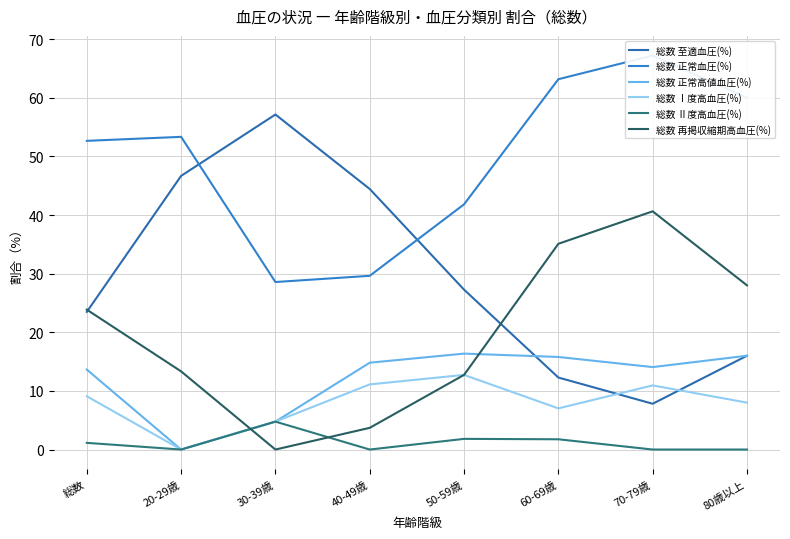

How many times do 総数 至適血圧(%) and 総数 Ⅰ度高血圧(%) cross each other?

2